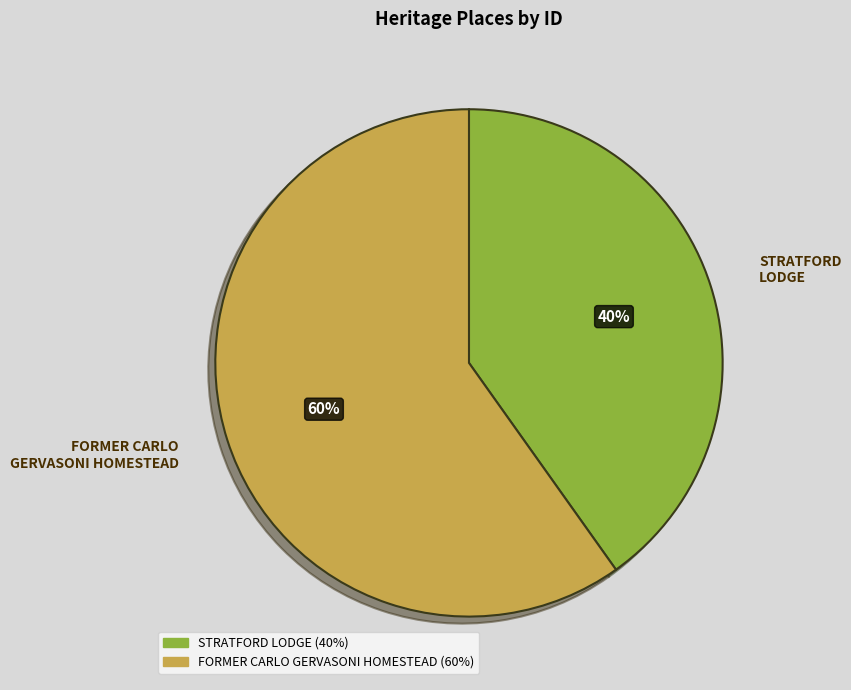

What is the largest slice in the pie chart?

FORMER CARLO GERVASONI HOMESTEAD